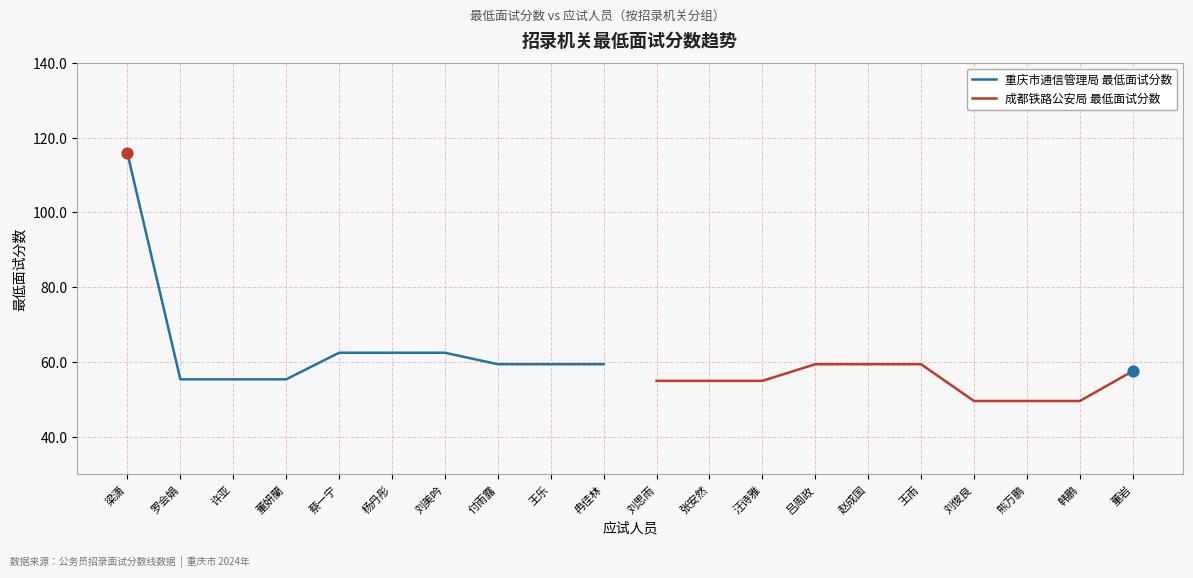

True or false: 重庆市通信管理局 最低面试分数 has a value of 62.5 at 刘美吟.

True